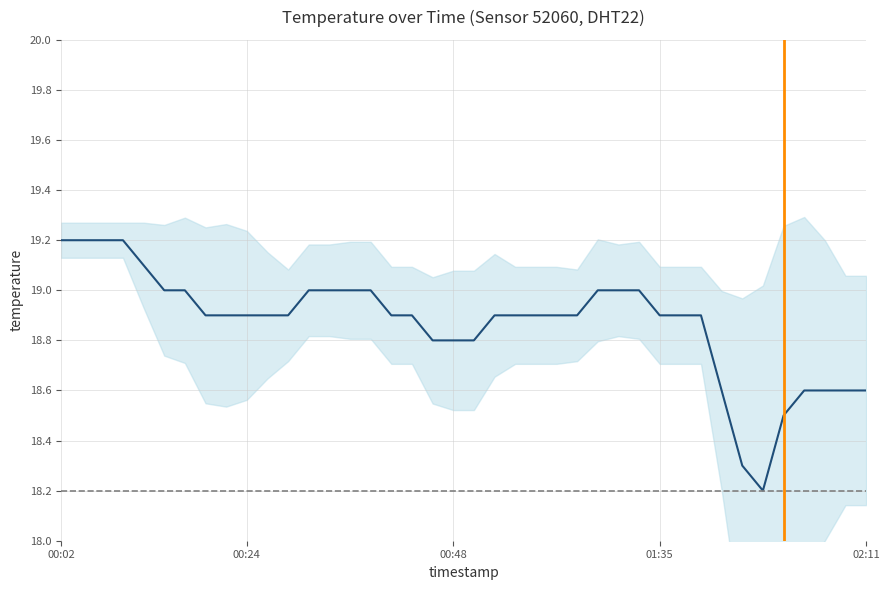

Is it true that the value at 00:48 is 27.5?

False